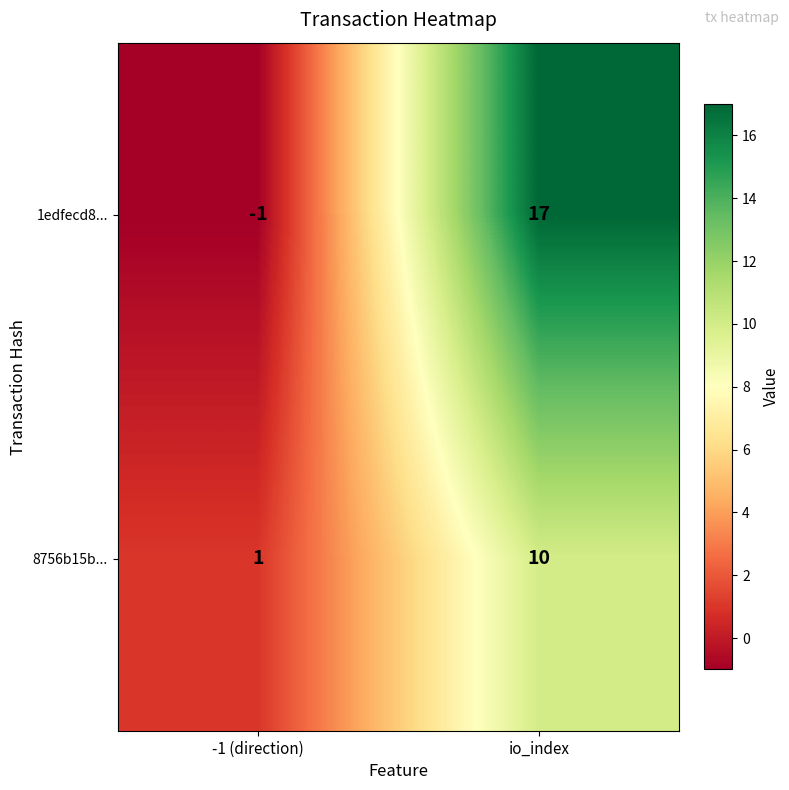

List the labels in order of 8756b15b... value, smallest first.

-1 (direction), io_index